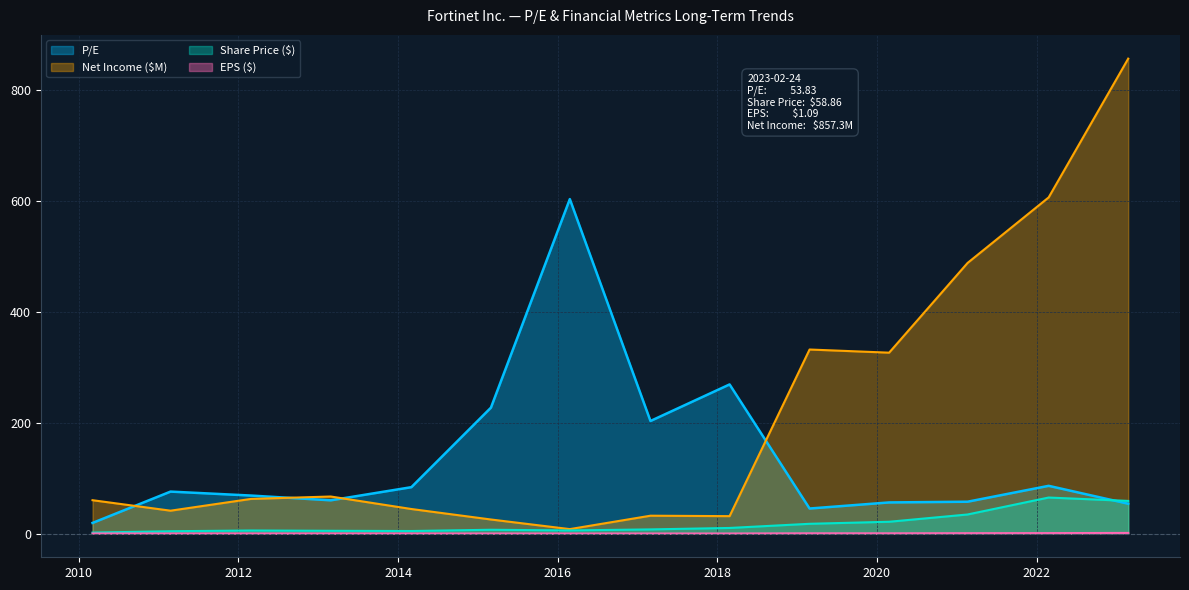

What is the value of the Share price point at the 2nd from the left?

4.2